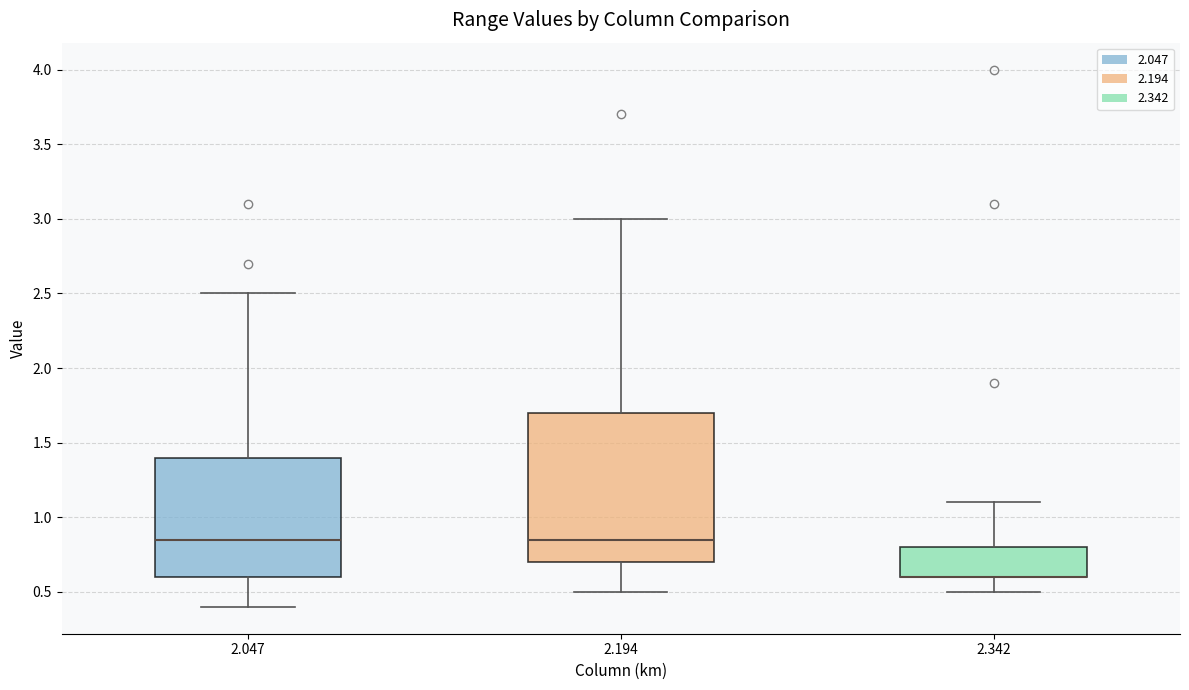

Reading left to right, read every box against the y-axis: the position of its median line, the range the box covers, and the ends of its whiskers. The values are not printed on the chart, so give them approximately, as read against the axis.

2.047: median 0.85, box 0.60 to 1.40, whiskers 0.40 to 2.50
2.194: median 0.85, box 0.70 to 1.70, whiskers 0.50 to 3.00
2.342: median 0.60 (drawn on the box's lower edge), box 0.60 to 0.80, whiskers 0.50 to 1.10